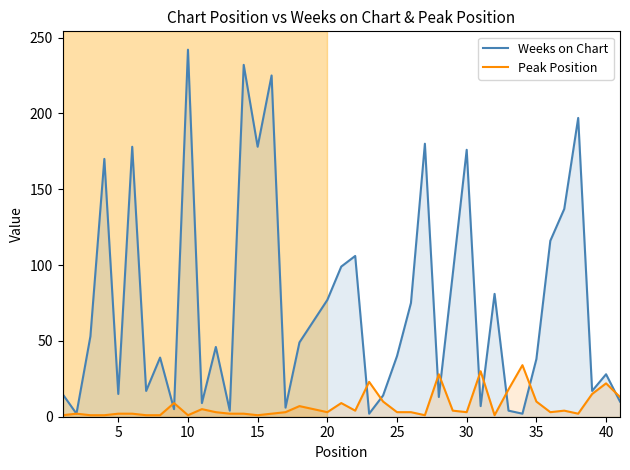

How many times do Weeks on Chart and Peak Position cross each other?

11